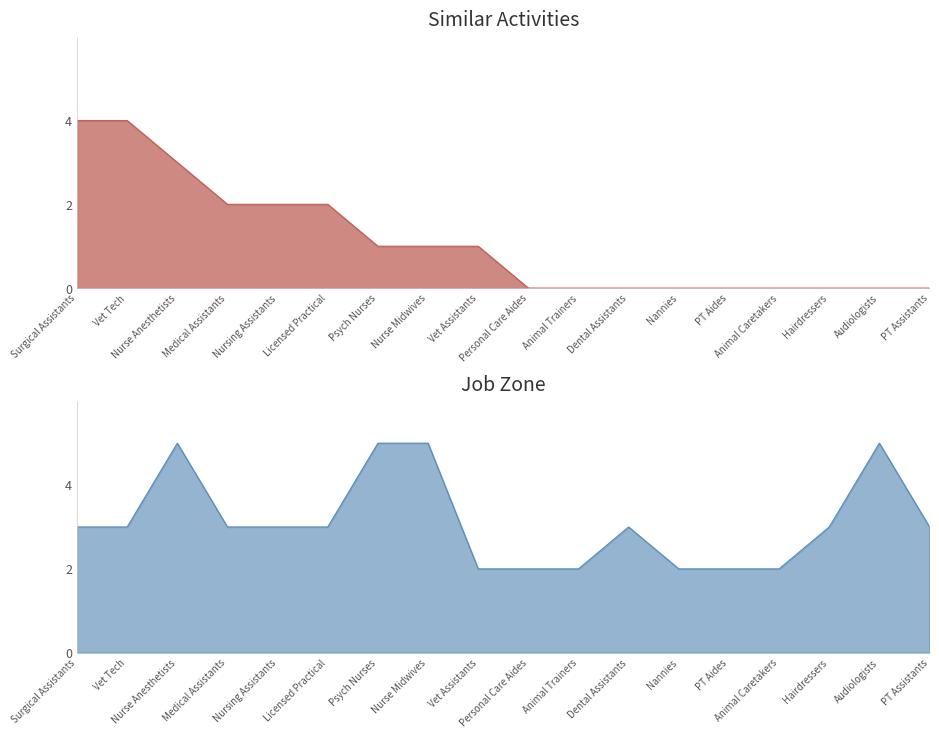

What is the total value across all series at Animal Caretakers?

2